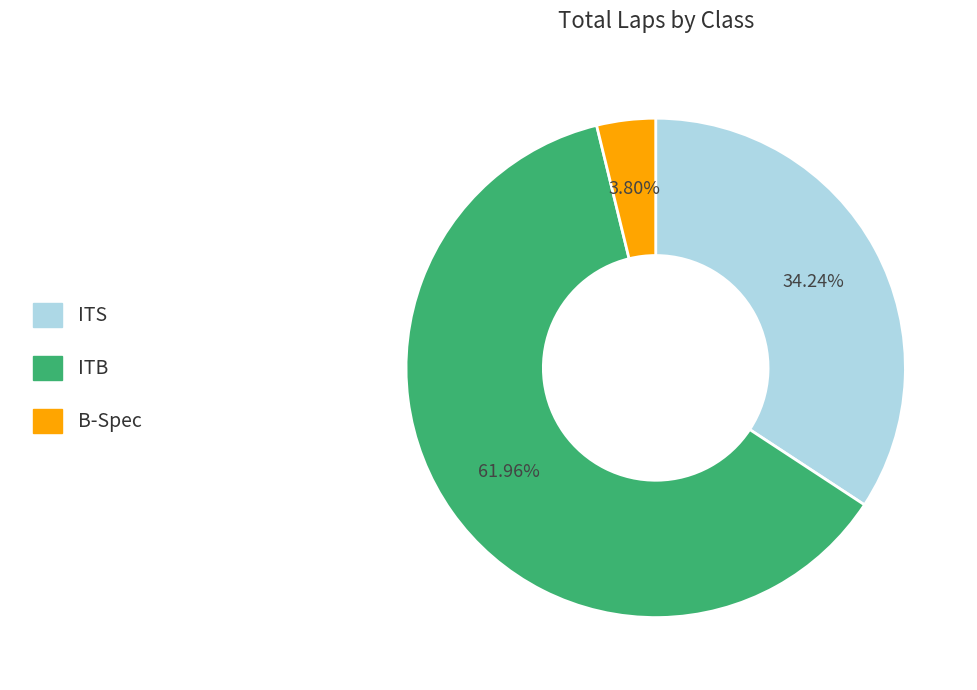

Is there a majority slice in this chart?

Yes